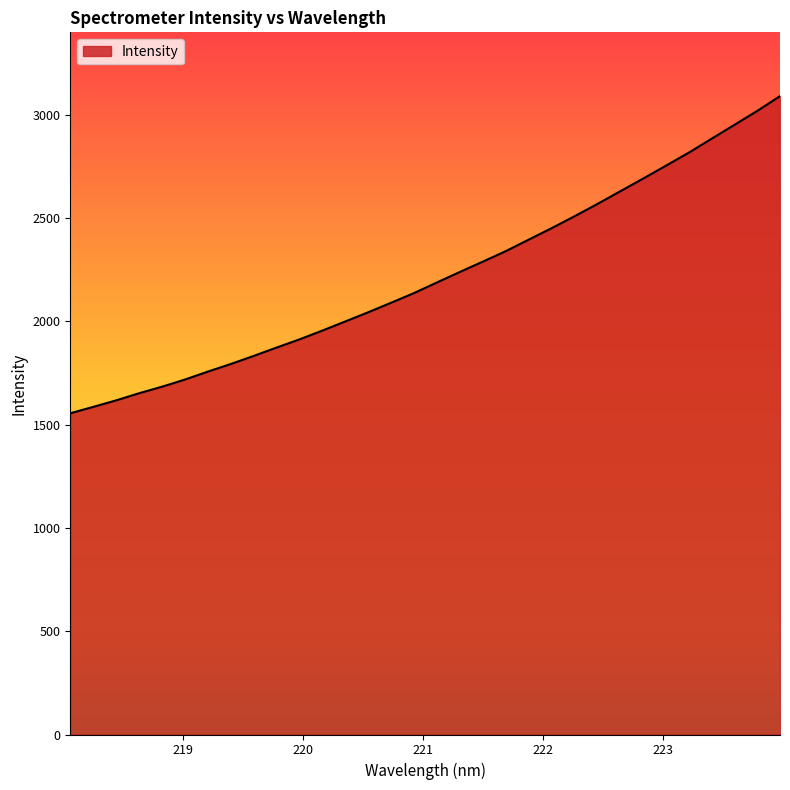

What is the maximum value shown in the chart?

3091.1